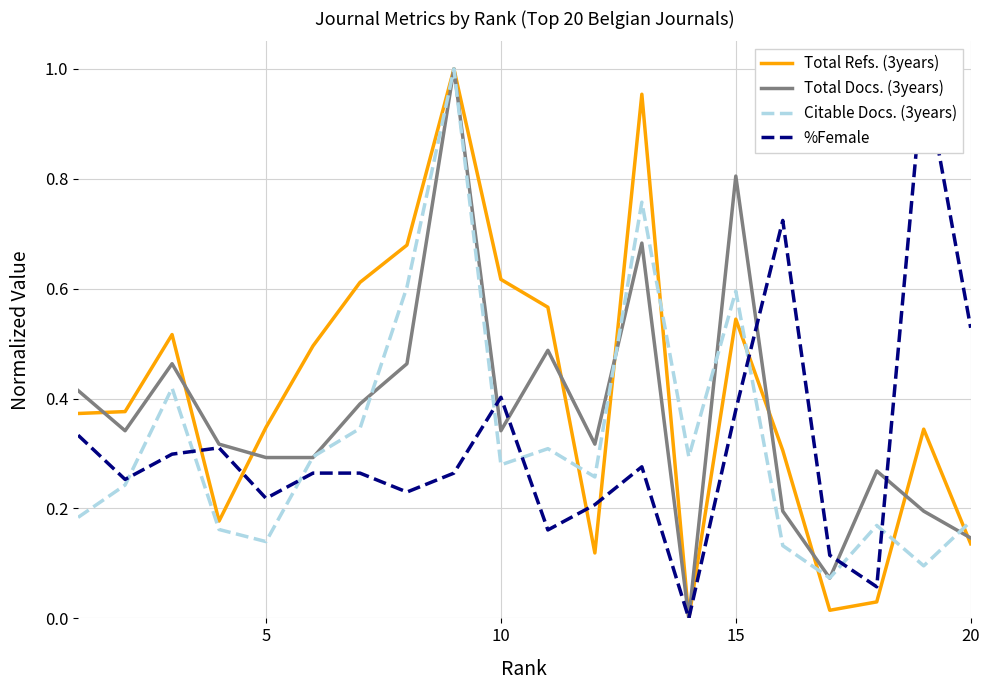

Is it true that Total Refs. (3years) equals 0.2 at 10?

False